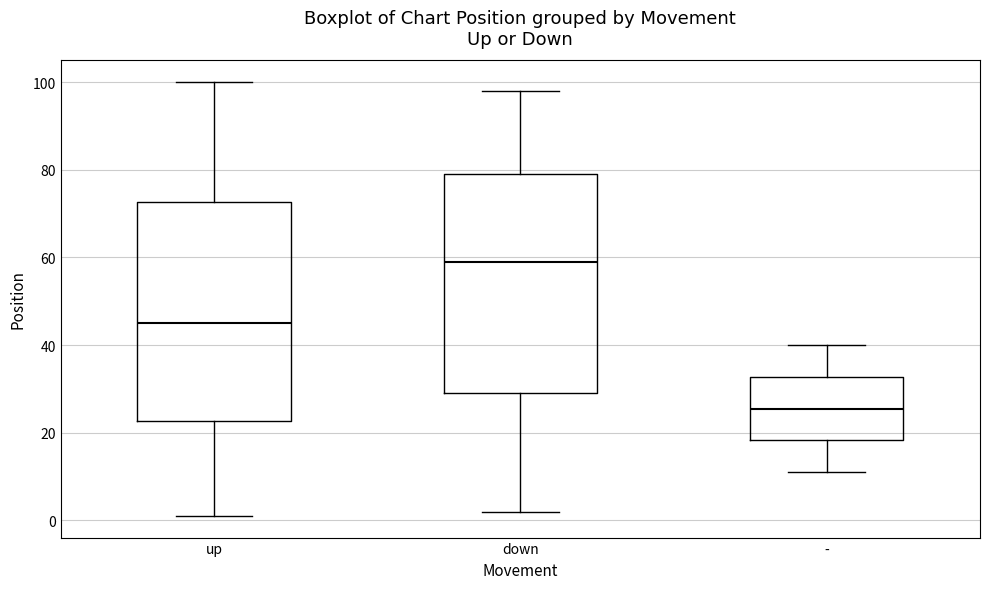

Reading left to right, transcribe this box plot: for each box, give where its median line is, the range the box spans, and where its two whiskers end, as read against the y-axis. The values are not printed on the chart, so give them approximately, as read against the axis.

up: median 46, box 22 to 72, whiskers 2 to 100
down: median 60, box 30 to 80, whiskers 2 to 98
-: median 26, box 18 to 32, whiskers 12 to 40